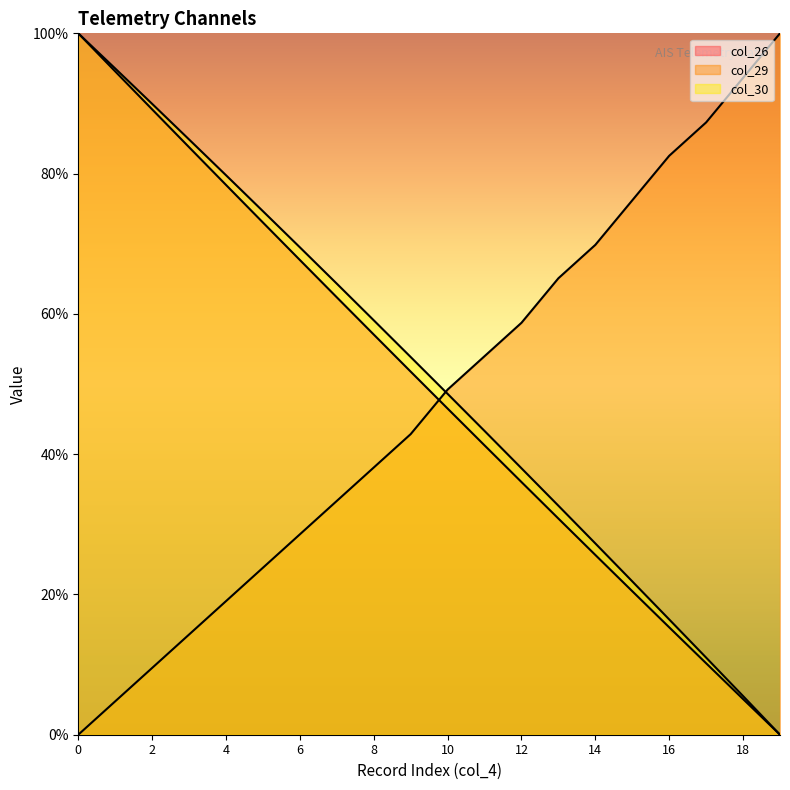

True or false: col_30 and col_26 intersect in this chart.

False